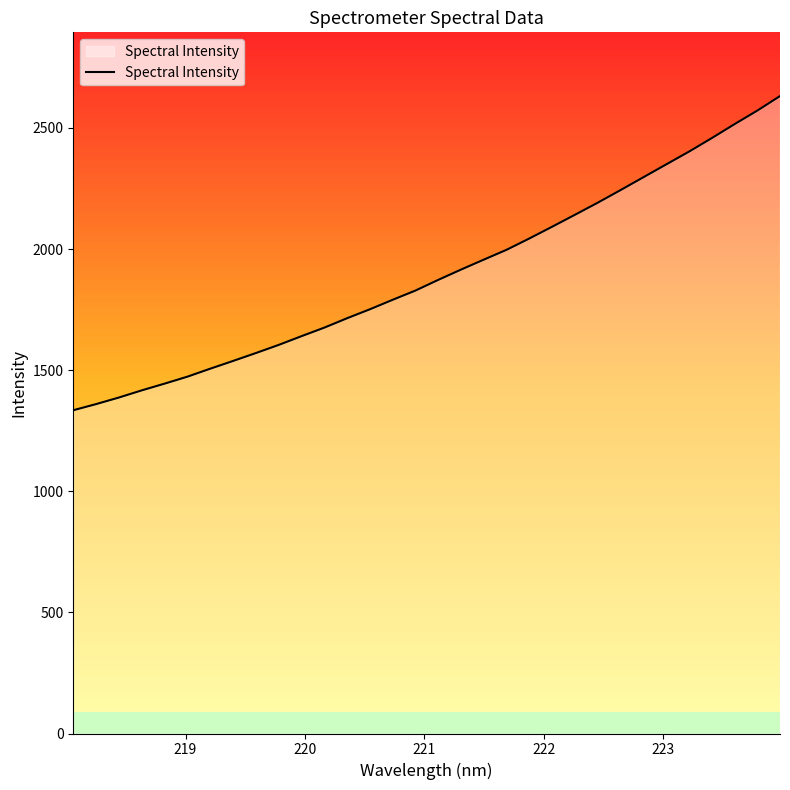

What is the maximum value shown in the chart?

2631.8